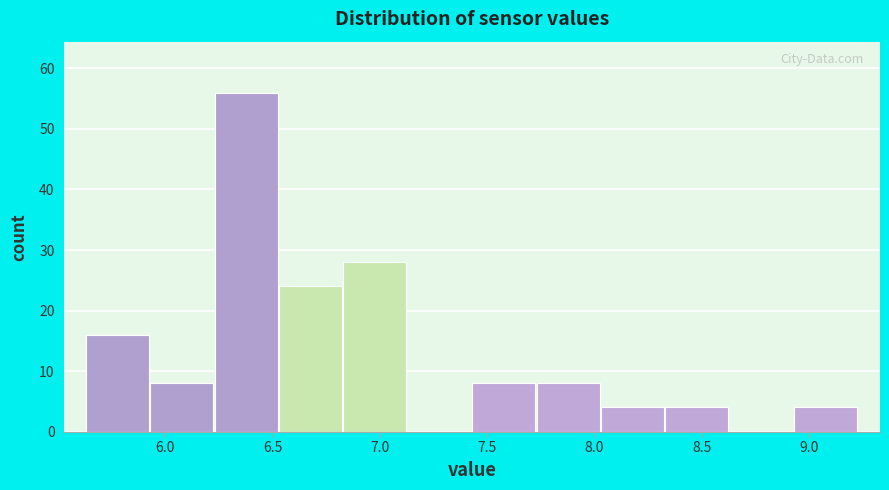

Reading left to right, list every bar in this chart as the range it spans on the x-axis followed by its height. Neither the bar edges nor the heights are printed on the chart, so give them approximately, as read against the axes.

5.63 to 5.93: 16
5.93 to 6.23: 8
6.23 to 6.53: 56
6.53 to 6.83: 24
6.83 to 7.13: 28
7.13 to 7.43: 0
7.43 to 7.73: 8
7.73 to 8.03: 8
8.03 to 8.33: 4
8.33 to 8.63: 4
8.63 to 8.93: 0
8.93 to 9.23: 4